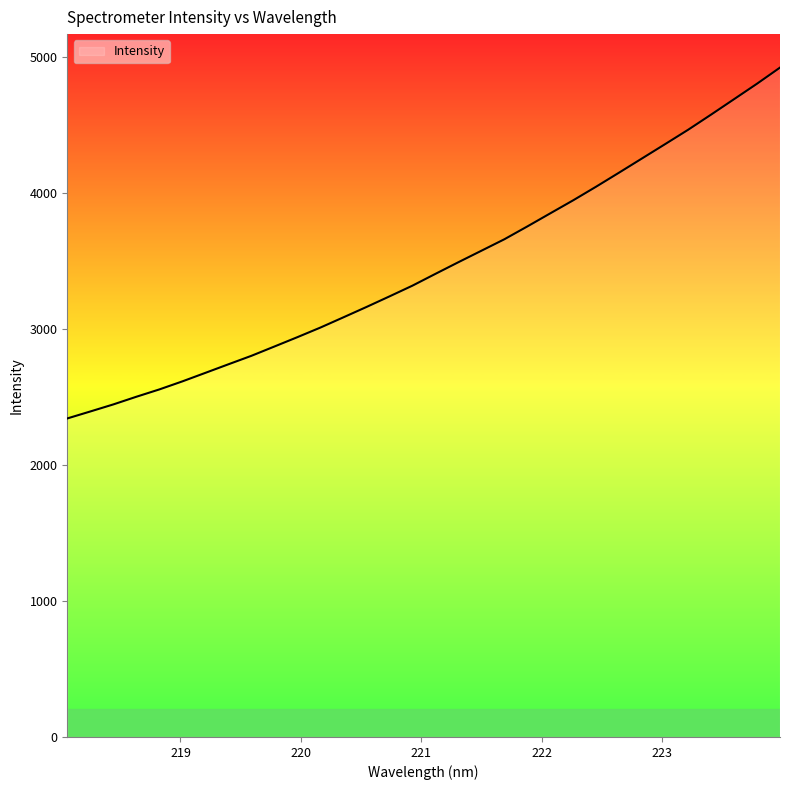

What is the maximum value shown in the chart?

4922.1